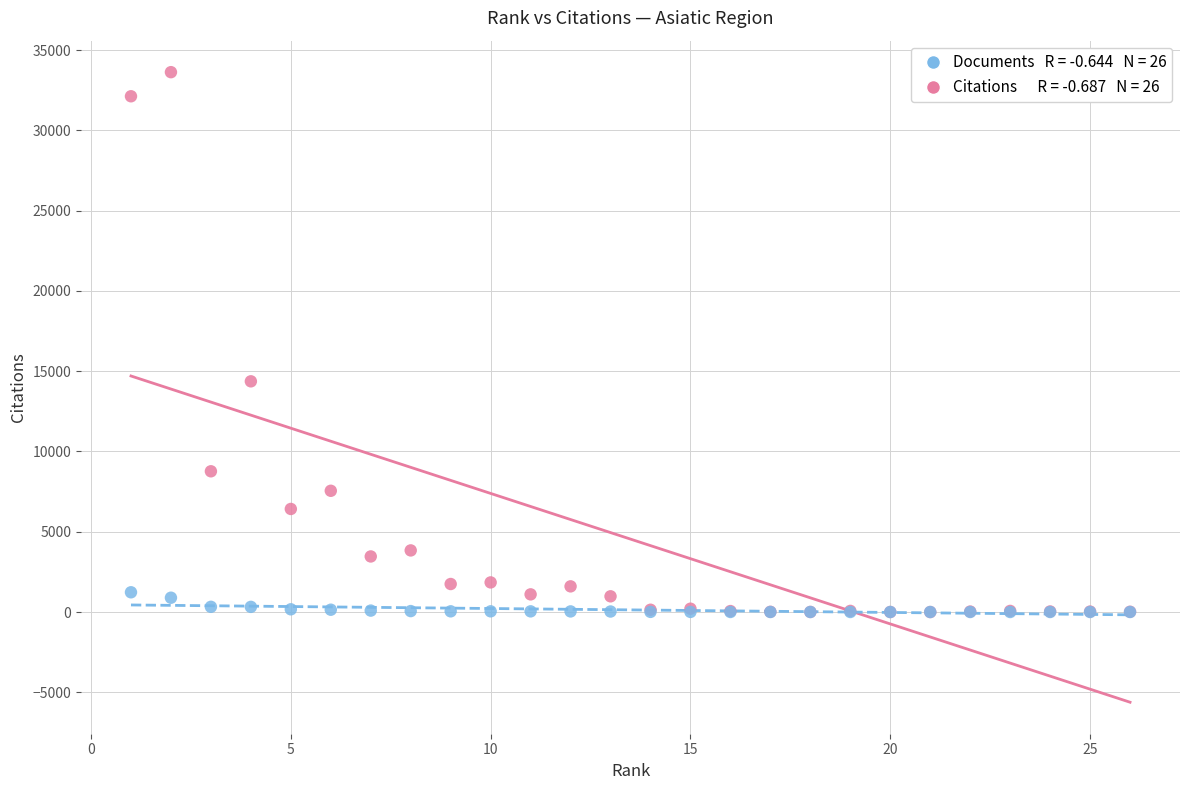

Across all series, what Y value is closest to 16814?

14371